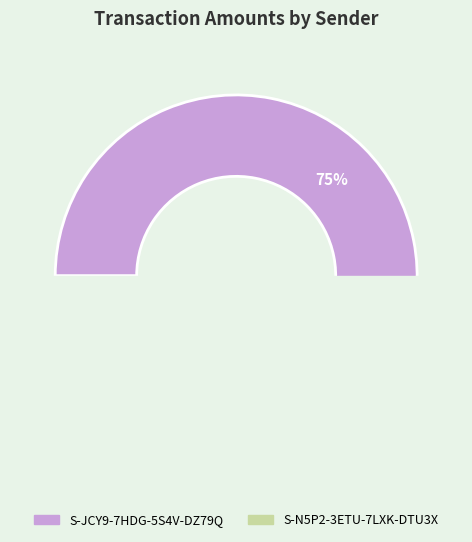

What percentage is the S-N5P2-3ETU-7LXK-DTU3X slice, to the nearest percent?

25%